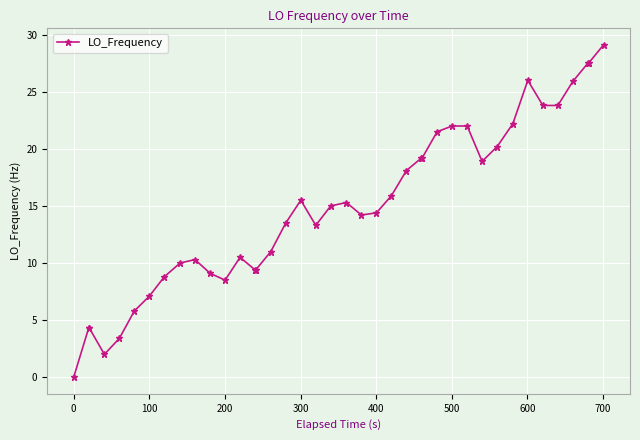

What is the average value?

14.9